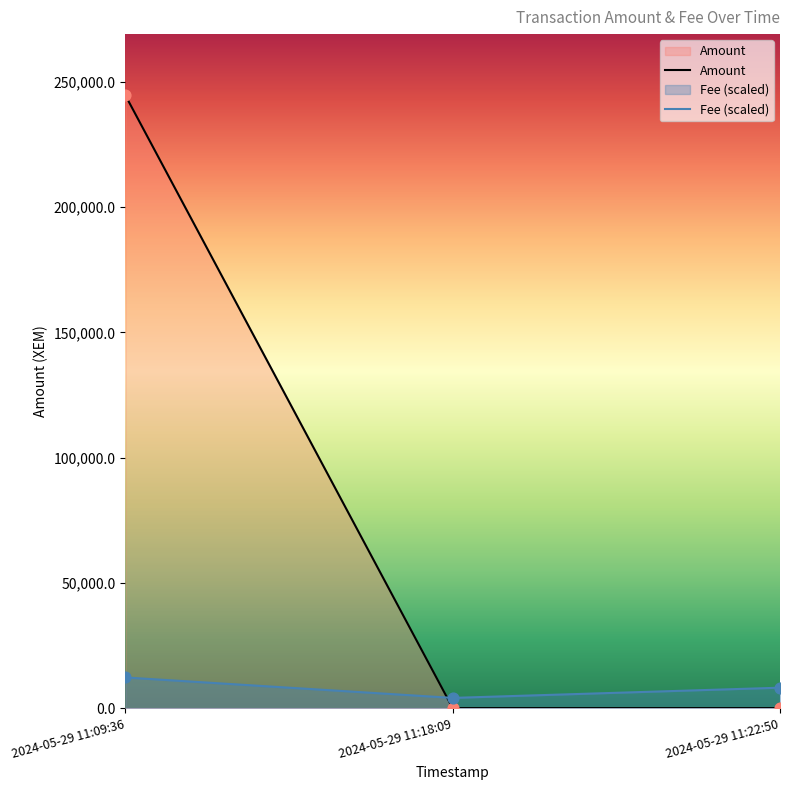

Which series contains the lowest Y value?

Amount